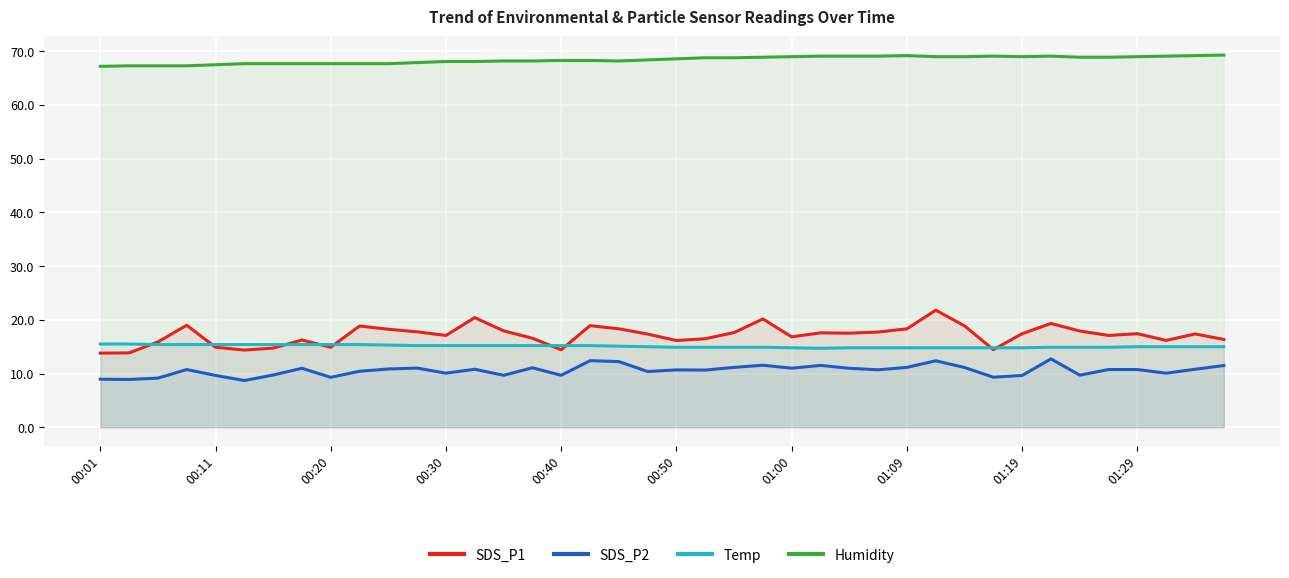

What is the total value across all series at 00:20?

107.3